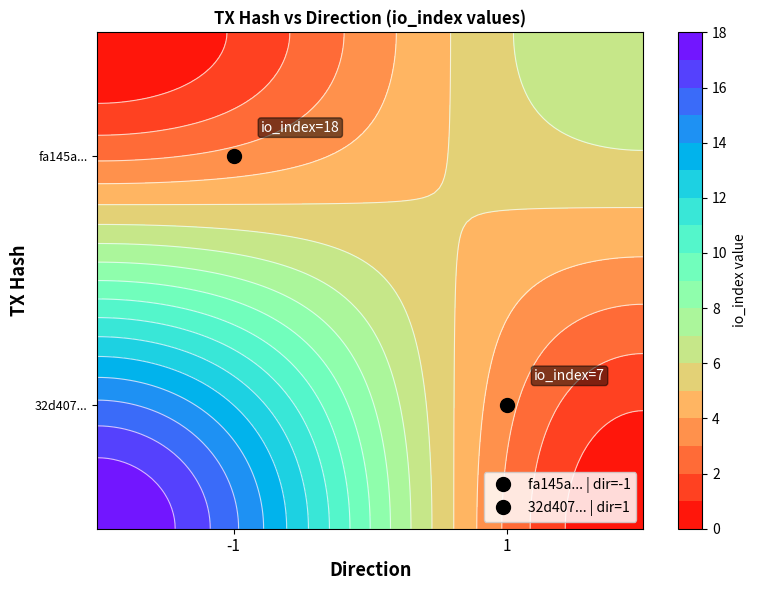

Which series has the largest range (max minus min)?

fa145a366bd7558b4b8c3715191a440be73c114